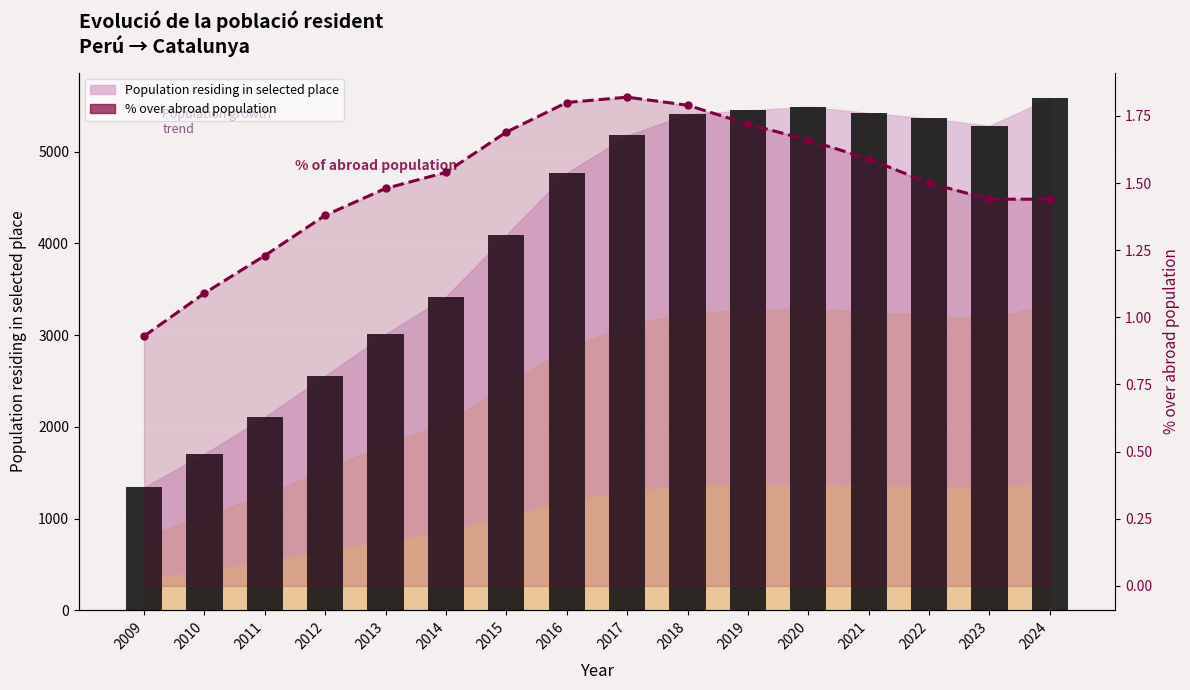

Rank the series at 2020 from highest to lowest value.

Population (bars), % over abroad population